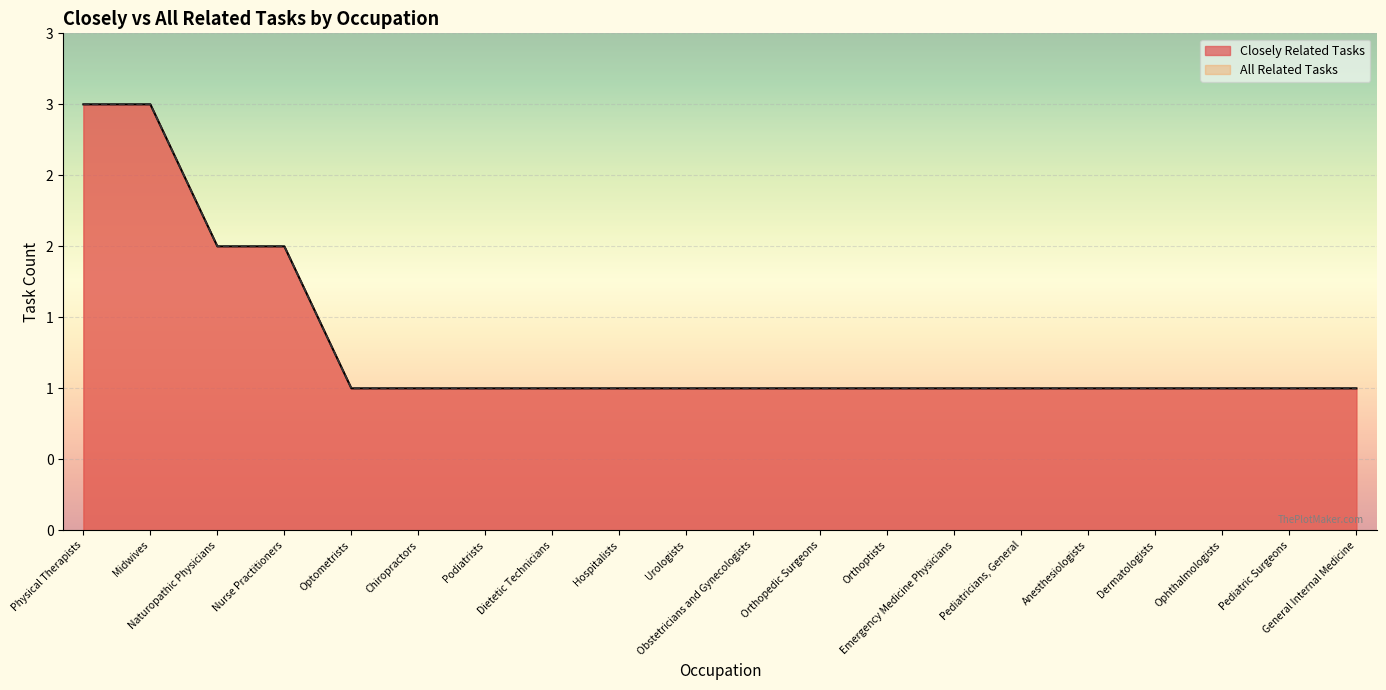

What position from the left is Midwives?

2